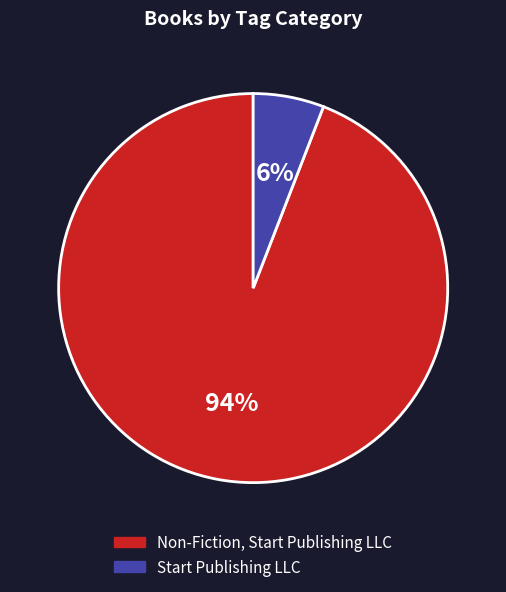

Which has a higher value, Non-Fiction, Start Publishing LLC or Start Publishing LLC?

Non-Fiction, Start Publishing LLC